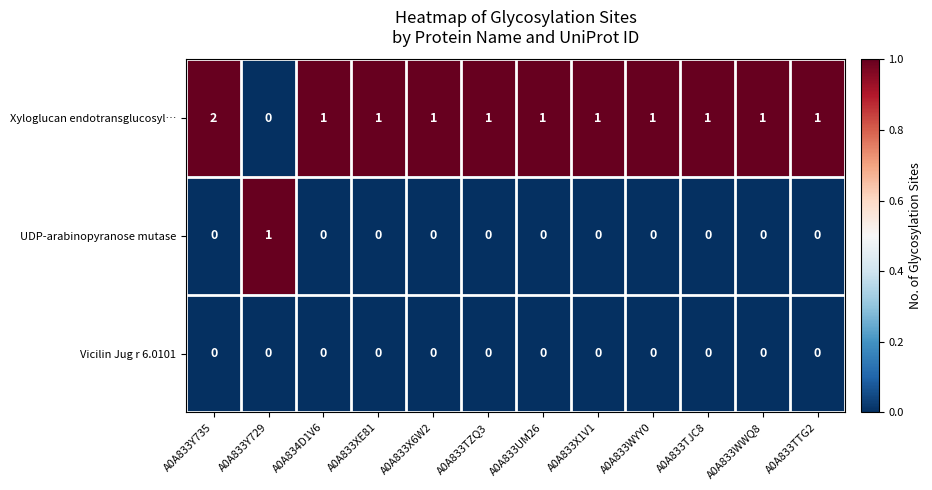

Is it true that UDP-arabinopyranose mutase equals 0 at A0A833X6W2?

True